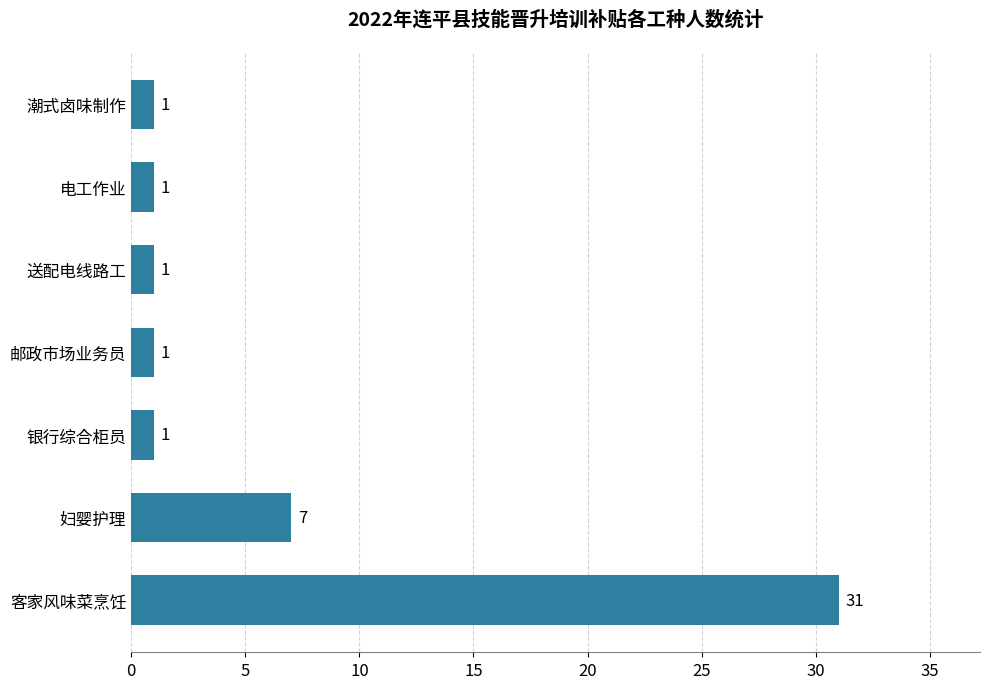

How many bars are there in total?

7